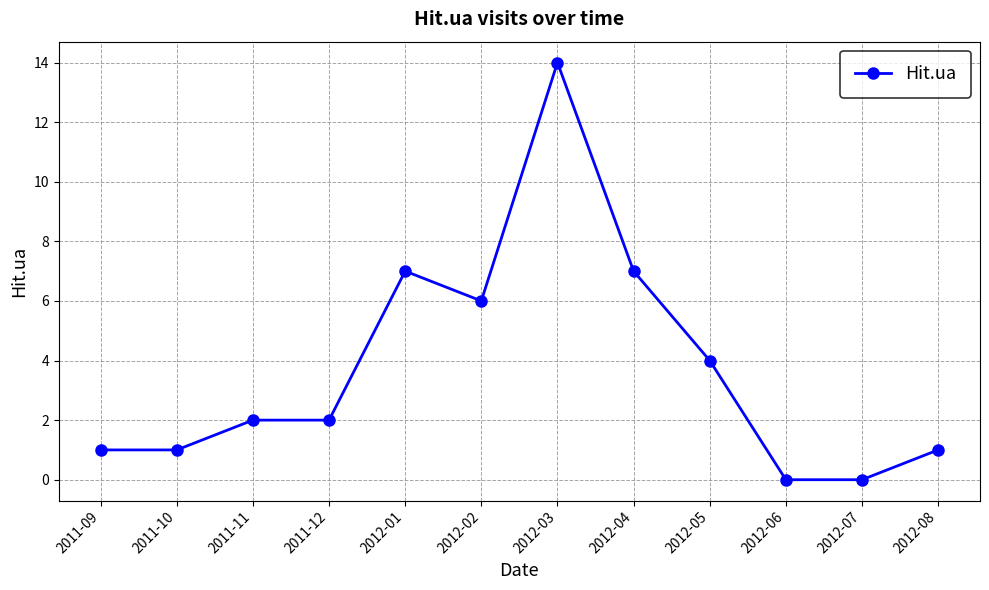

What is the sum of the values at 2011-10 and 2012-04?

8